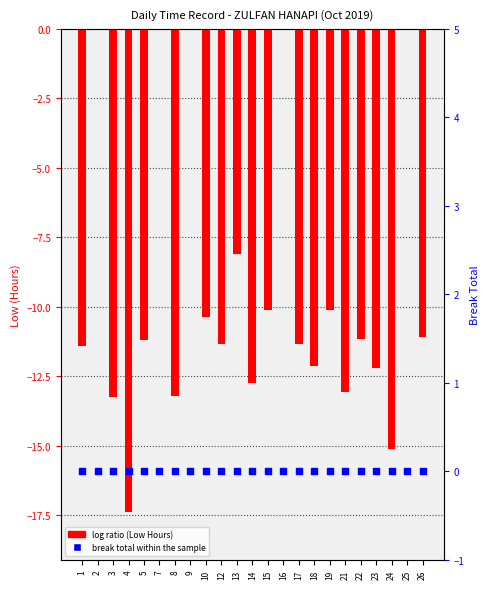

Which series contains the highest Y value?

Low (hours)